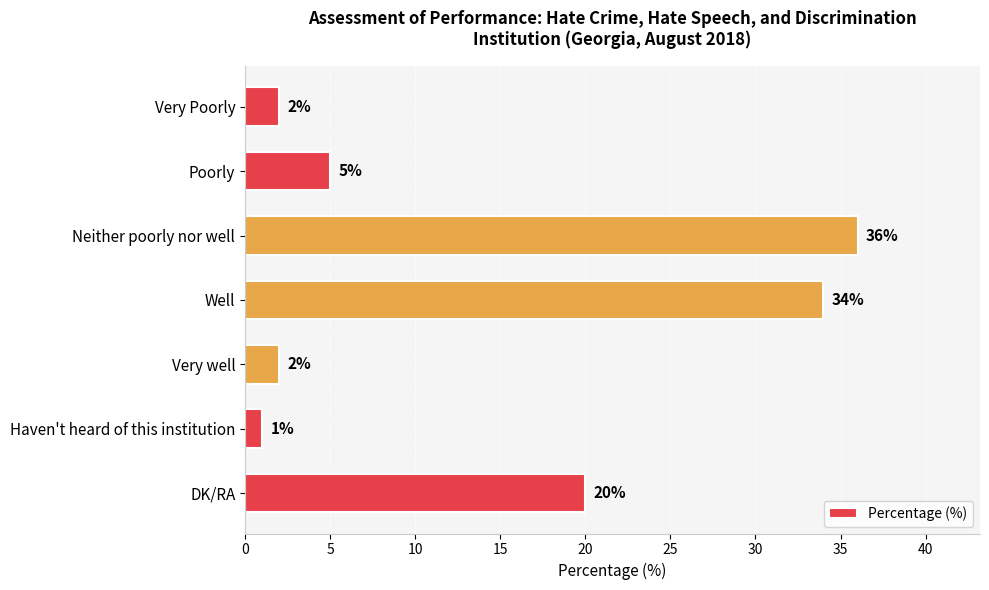

Which has a higher value, Very well or Poorly?

Poorly